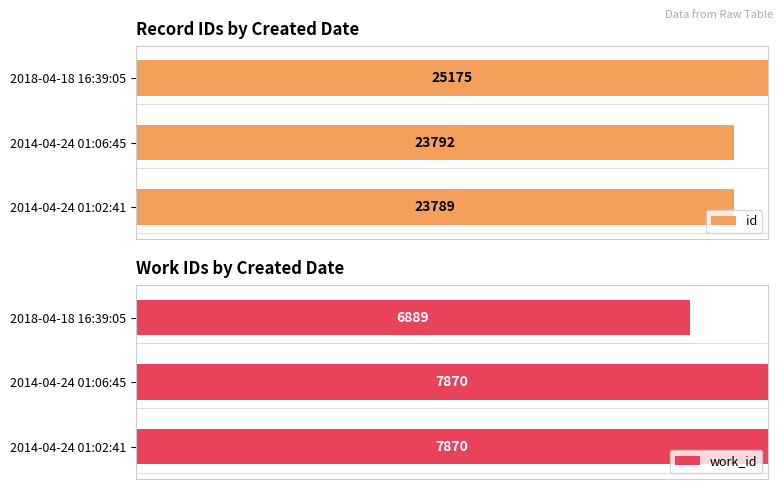

How many categories are shown in the chart?

3